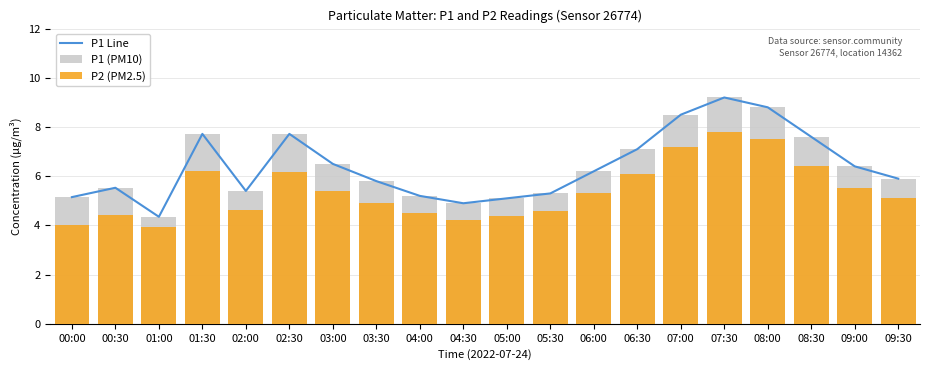

The P1 (PM10) series shows 5.3 at 05:30. True or false?

True